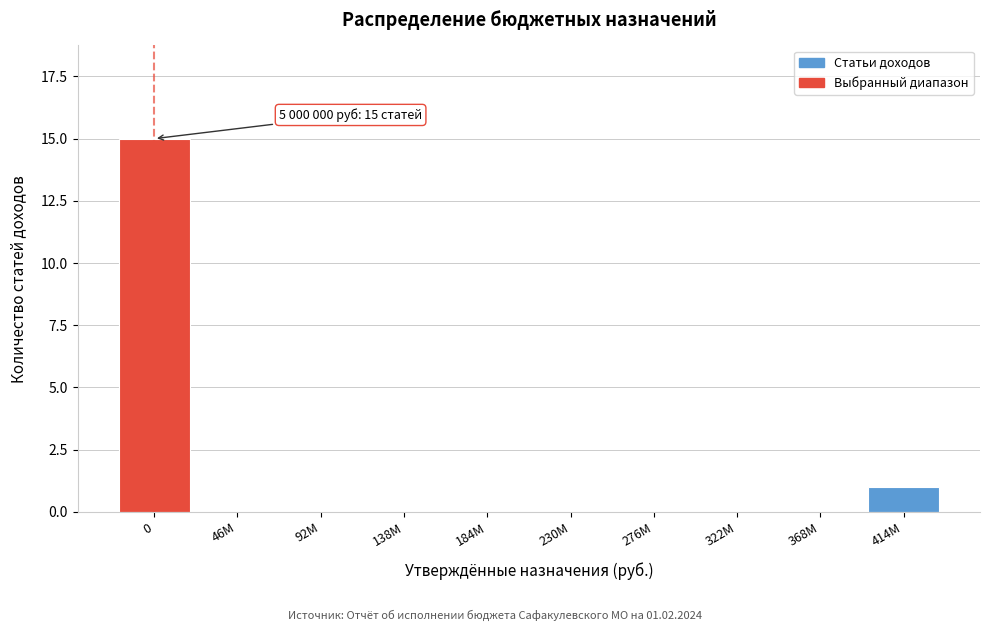

Reading right to left, transcribe all the data shown in this chart.

414M=1	368M=0	322M=0	276M=0	230M=0	184M=0	138M=0	92M=0	46M=0	0=15